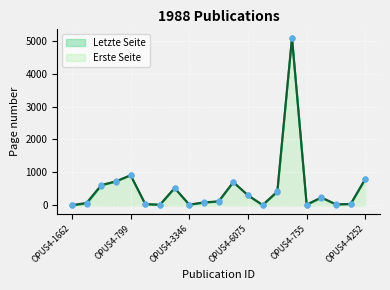

What are all the series names shown in the legend?

Erste Seite, Letzte Seite